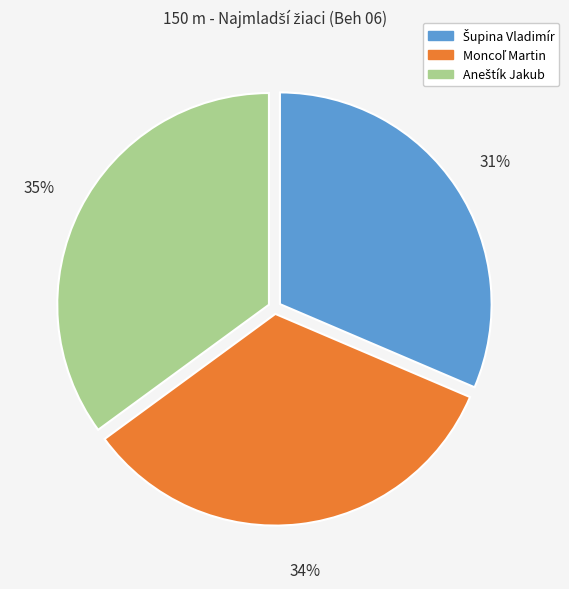

Is there a majority slice in this chart?

No